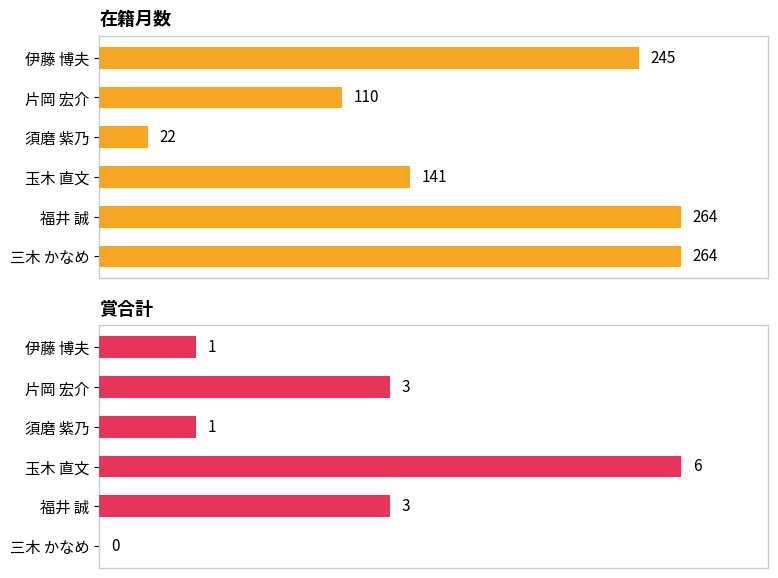

What is the sum of all 在籍月数 values?

1046